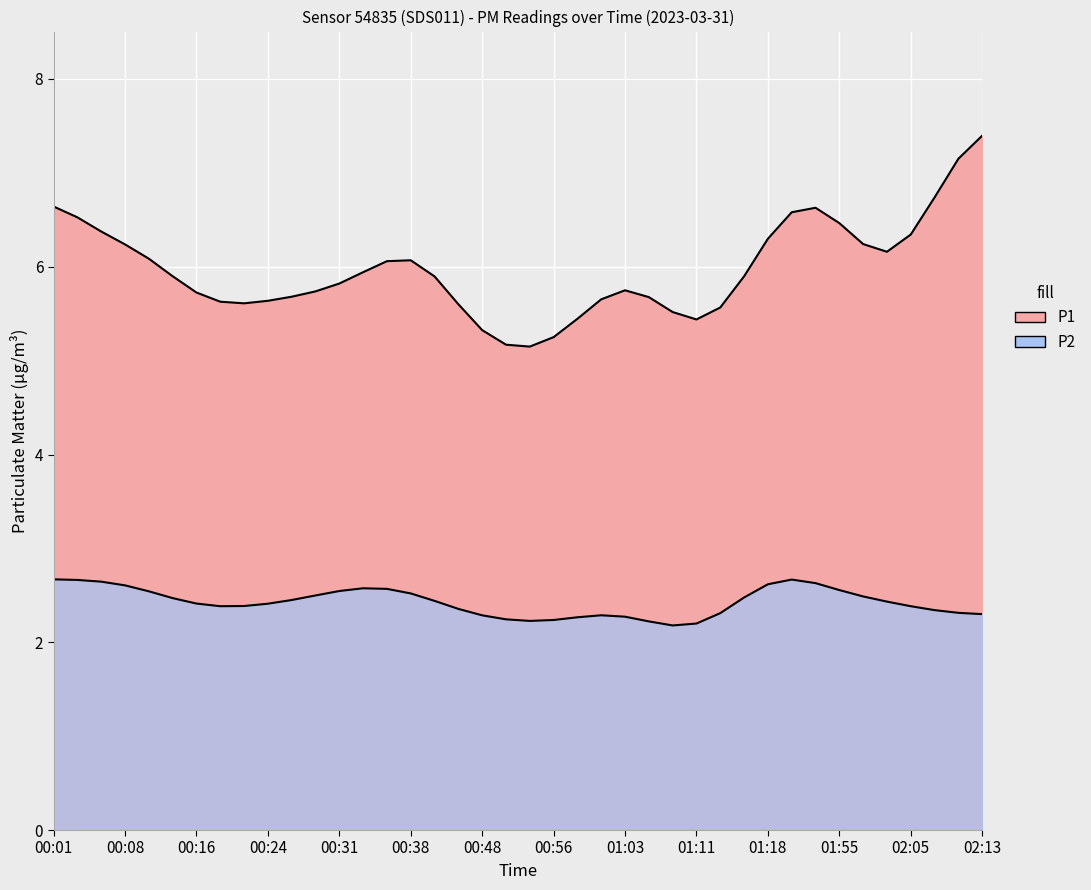

What position from the right is 00:56?

19